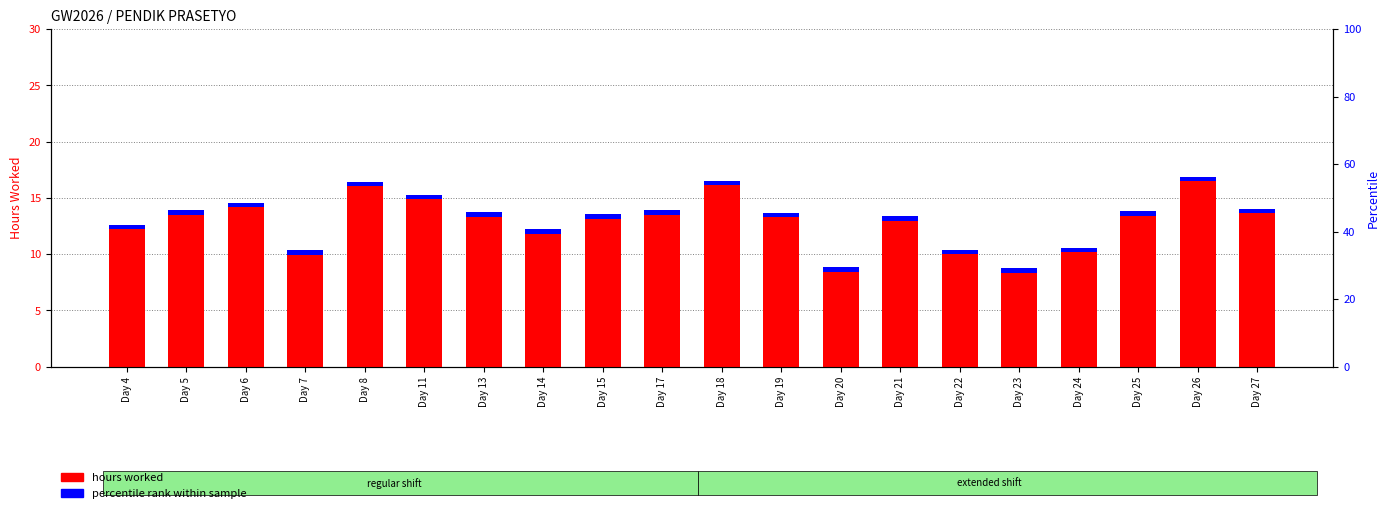

At which category does the chart reach its peak across all series?

Day 26